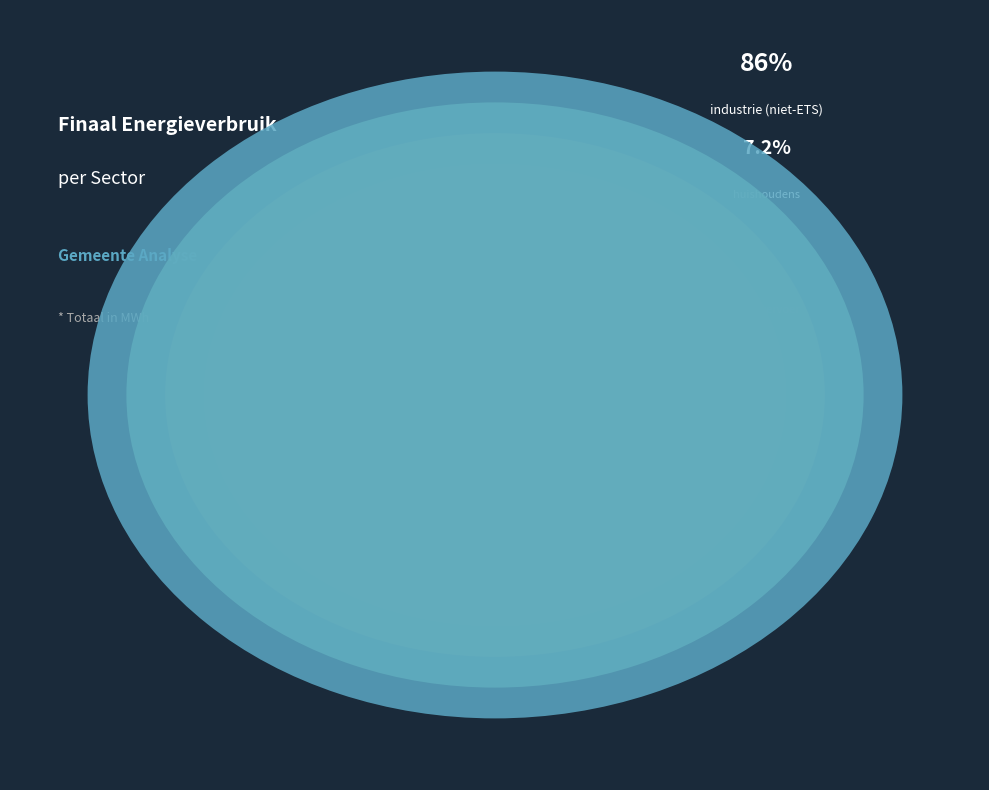

What percentage is the particulier en commercieel vervoer slice, to the nearest percent?

5%